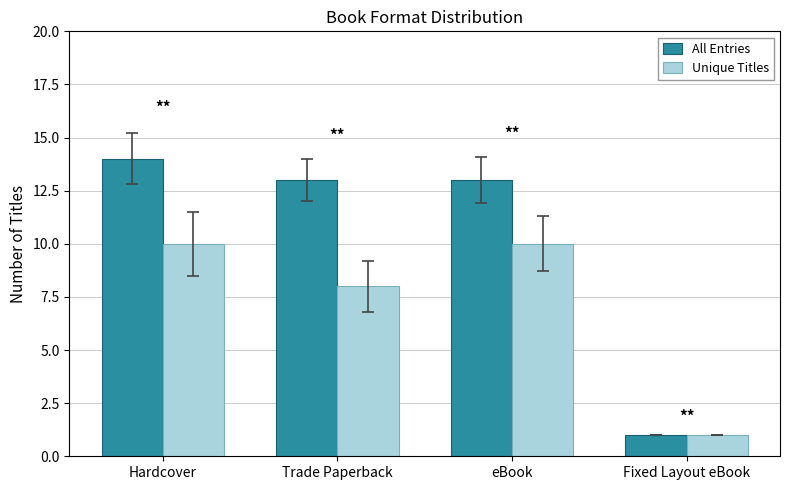

Which series changed the most between Hardcover and Trade Paperback?

Unique Titles